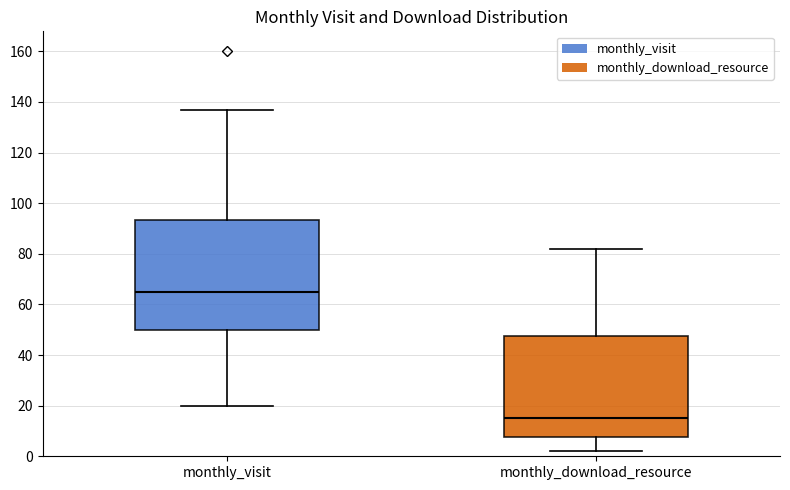

Reading left to right, transcribe this box plot: for each box, give where its median line is, the range the box spans, and where its two whiskers end, as read against the y-axis. The values are not printed on the chart, so give them approximately, as read against the axis.

monthly_visit: median 66, box 50 to 94, whiskers 20 to 138
monthly_download_resource: median 16, box 8 to 48, whiskers 2 to 82